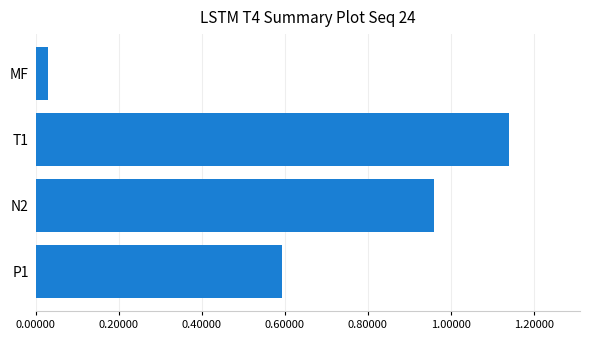

Rank the categories by value from highest to lowest.

T1, N2, P1, MF